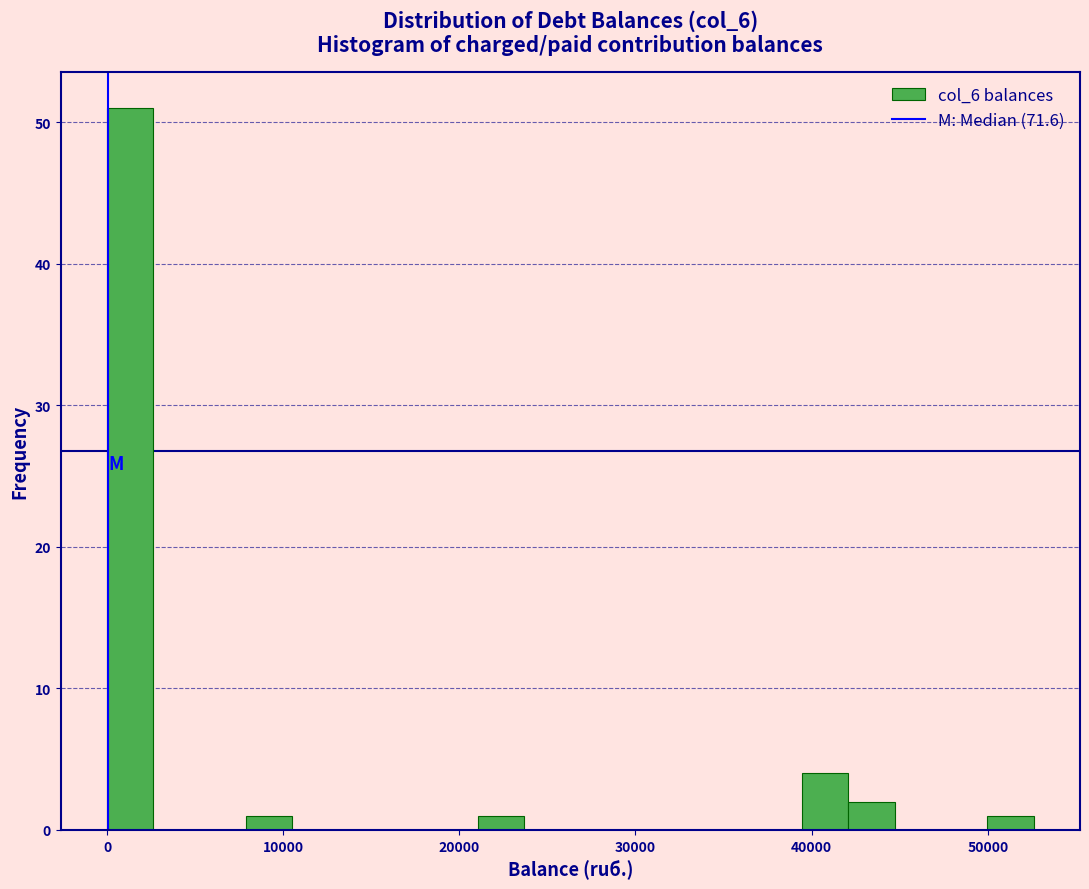

Around what value on the x-axis is the tallest bar? Give the approximate position of its centre, as read against the axis.

1000